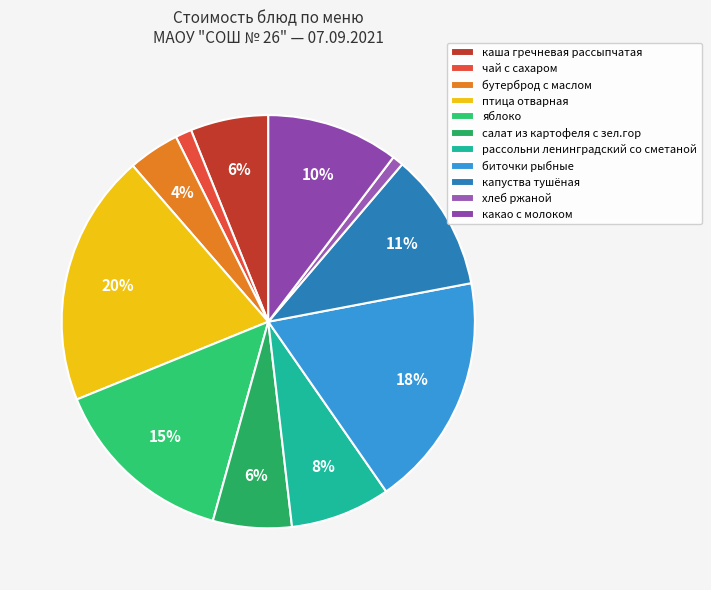

How many segments does this pie chart have?

11